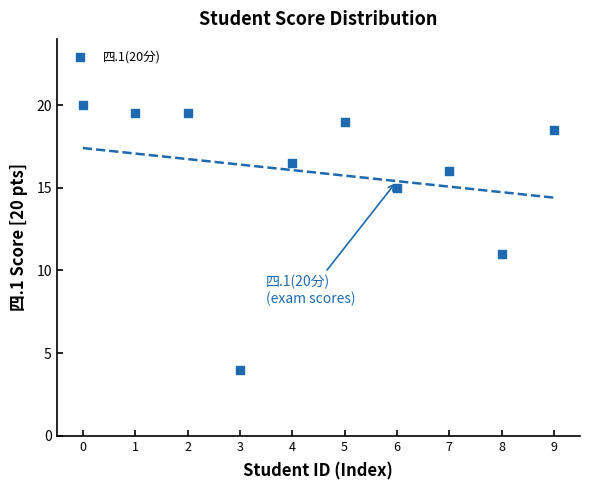

What is the range of Y values (max minus min)?

16.0